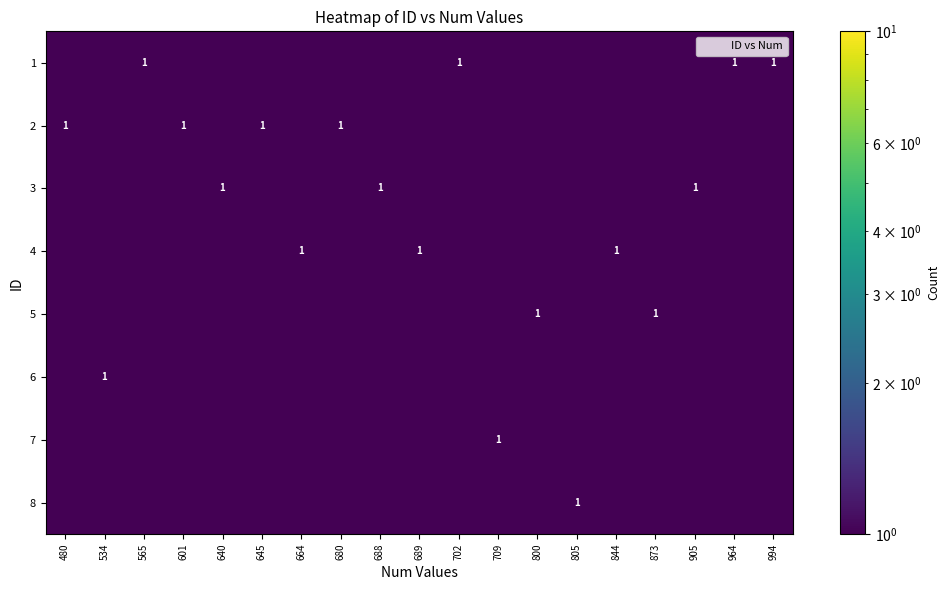

Count the number of categories in the chart.

19